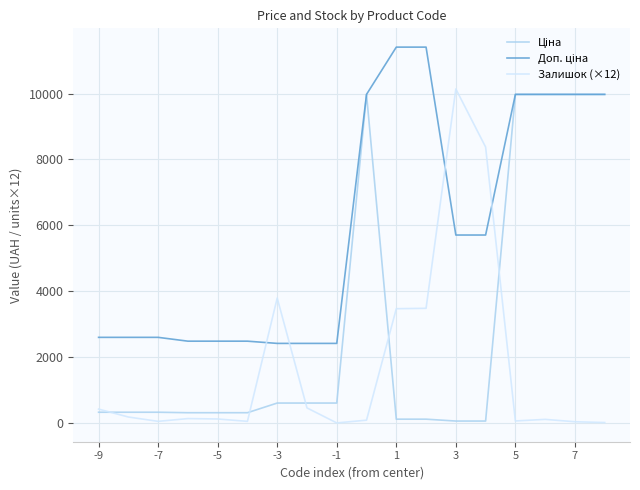

True or false: Ціна and Доп. ціна intersect in this chart.

False